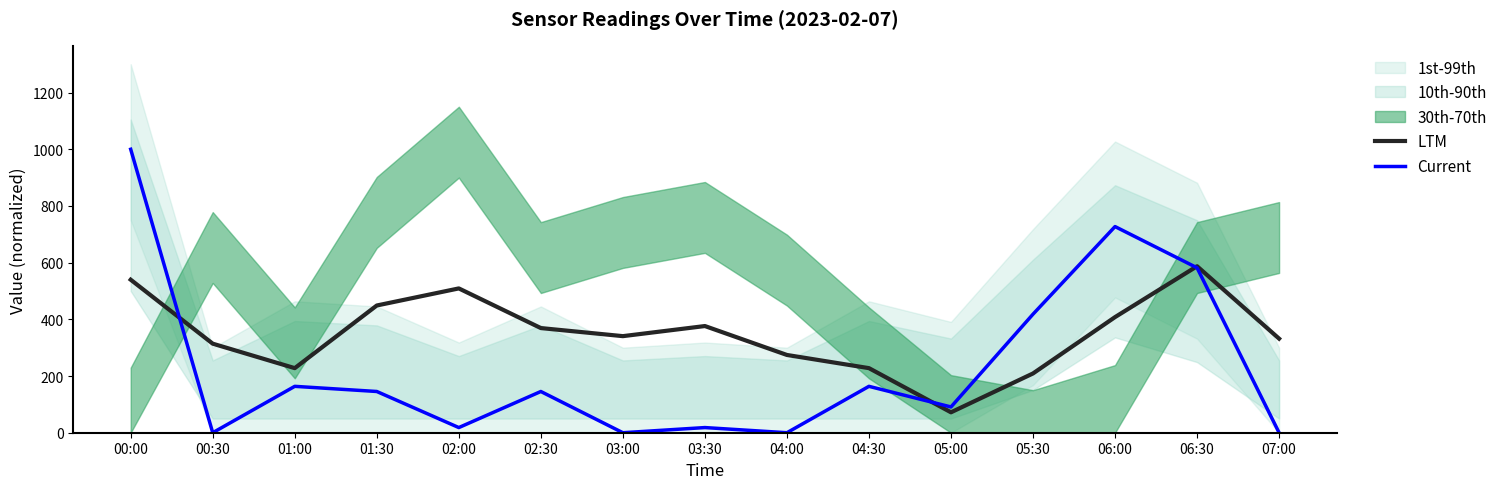

What is the label of the 4th point from the left?

01:30